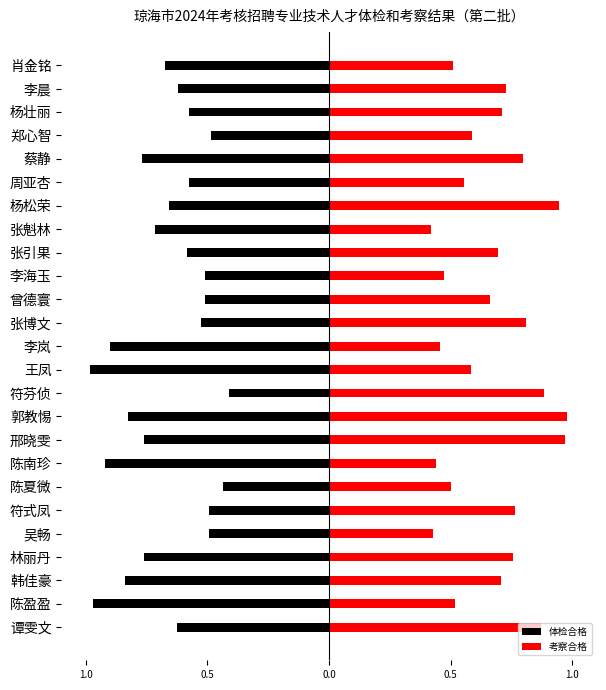

What is the smallest value displayed?

-1.0